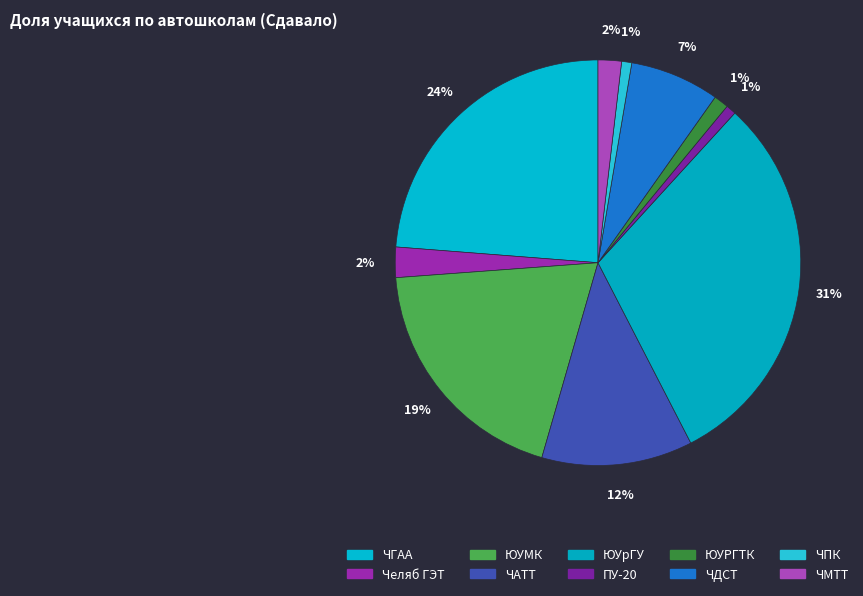

Does ЮУМК represent more than half of the total?

No